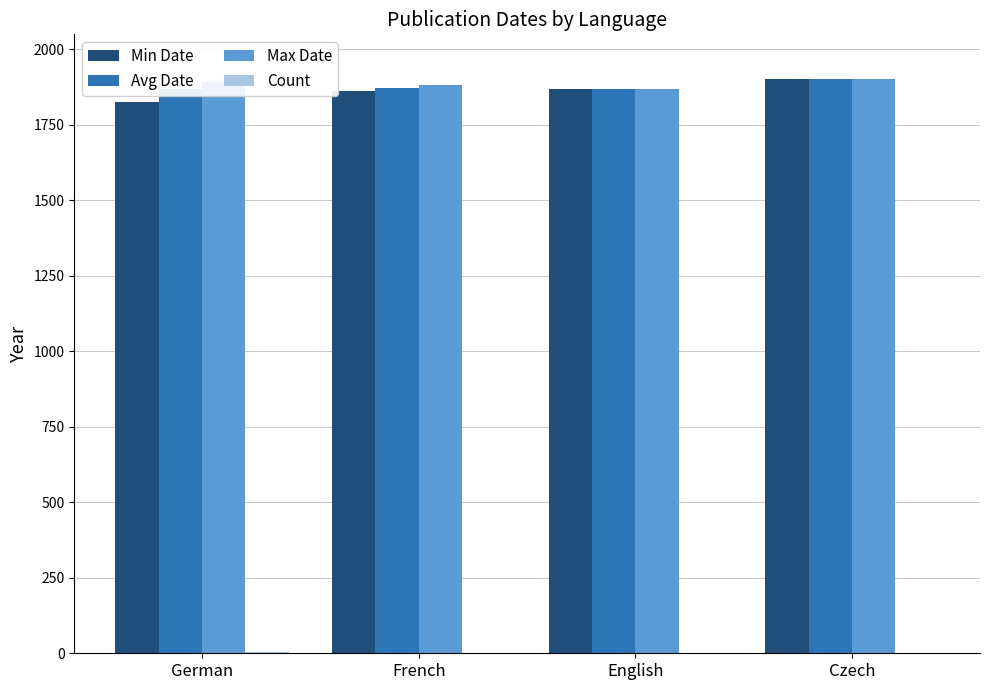

How many groups of bars are there?

4